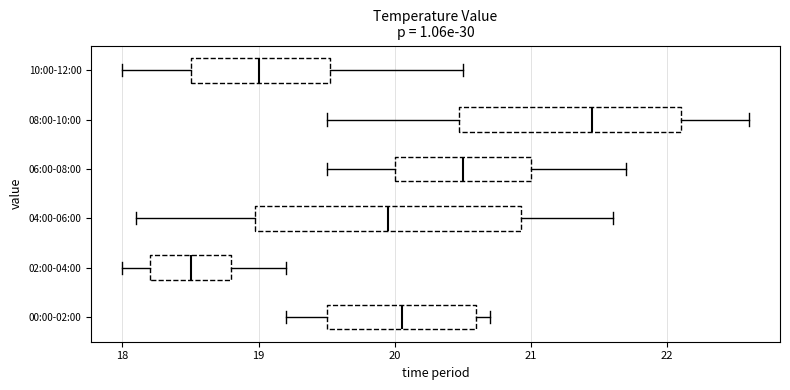

Which box's median line is the furthest to the right?

08:00-10:00